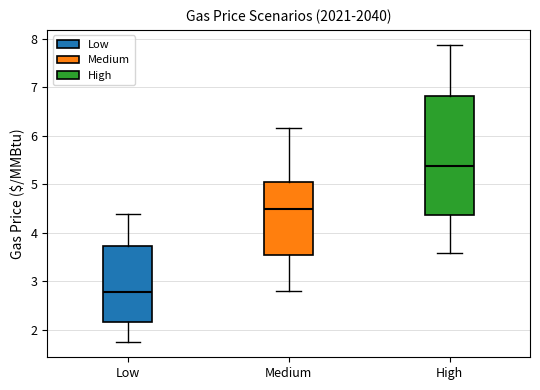

Where is the upper edge of the box for Medium on the y-axis? The values are not printed on the chart, so give them approximately, as read against the axis.

5.1